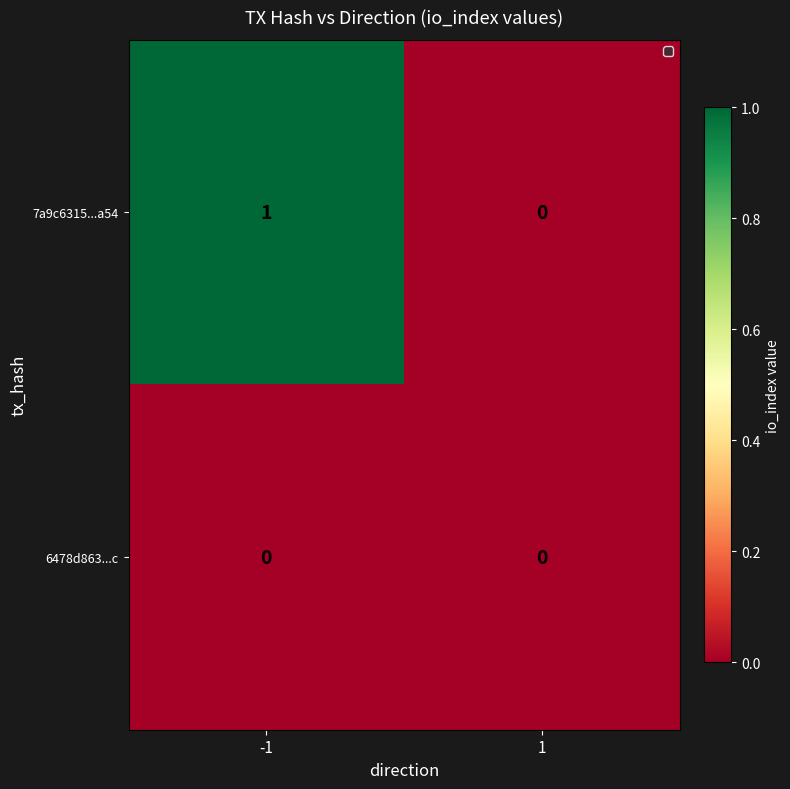

Reading left to right, extract all data points from this chart.

7a9c6315...a54: -1=1	1=0
6478d863...c: -1=0	1=0